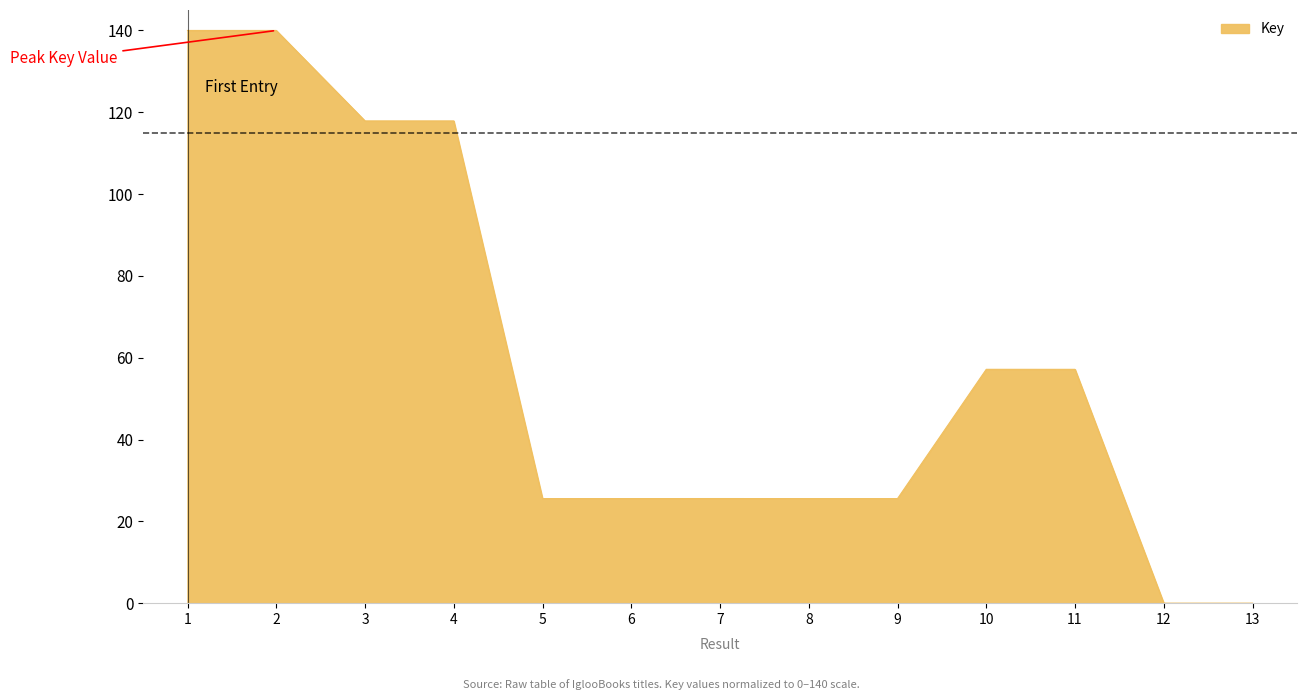

Is it true that the value at 3 is 35.7?

False